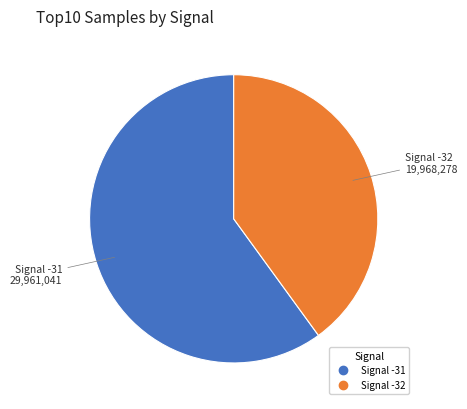

How many segments does this pie chart have?

2